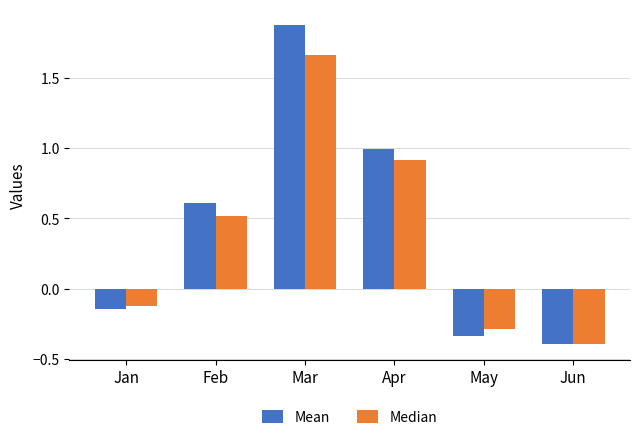

How many bars are there in each group?

2